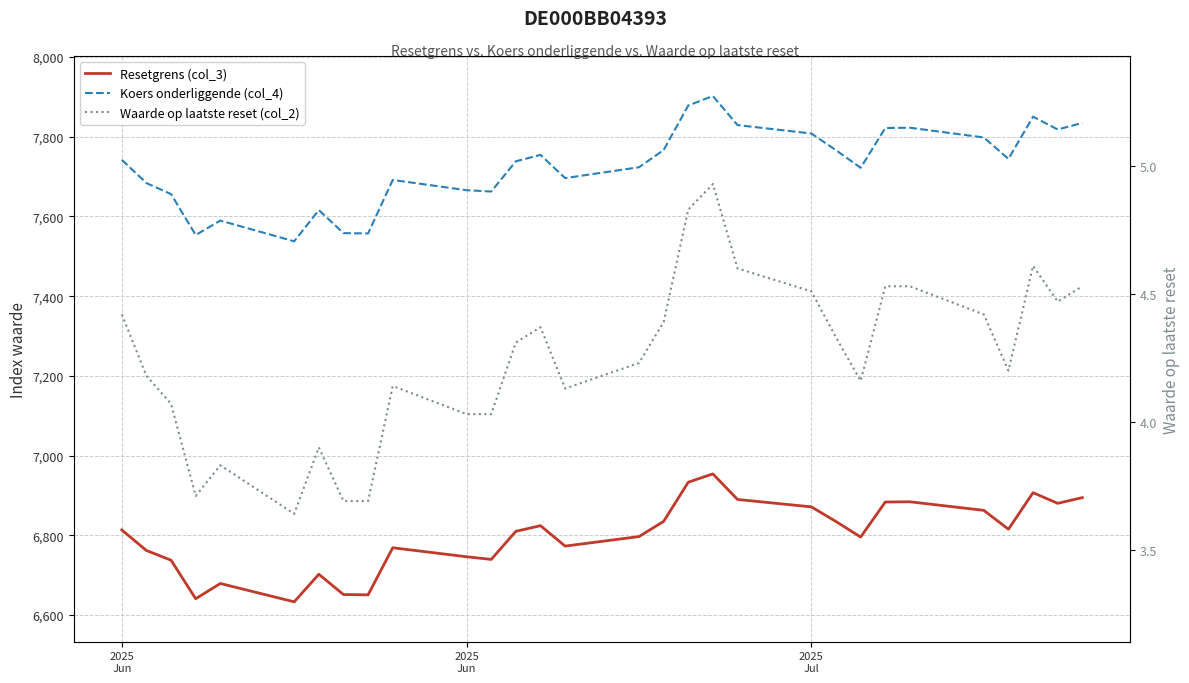

How many interior local valleys does the Waarde op laatste reset (col_2) series have?

6